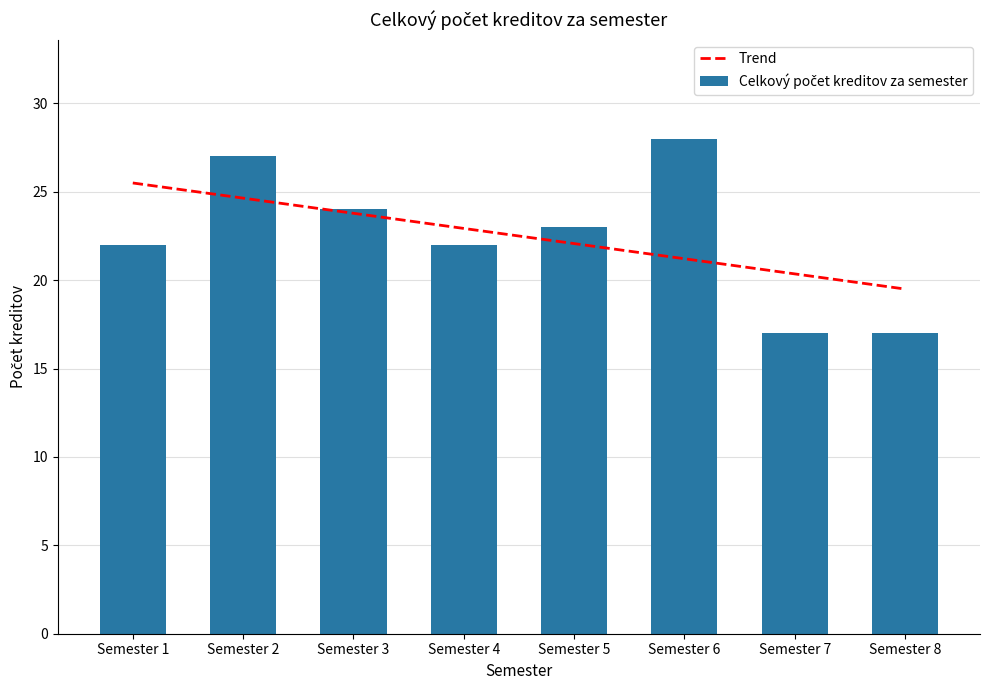

Which series has the largest range (max minus min)?

Celkový počet kreditov za semester